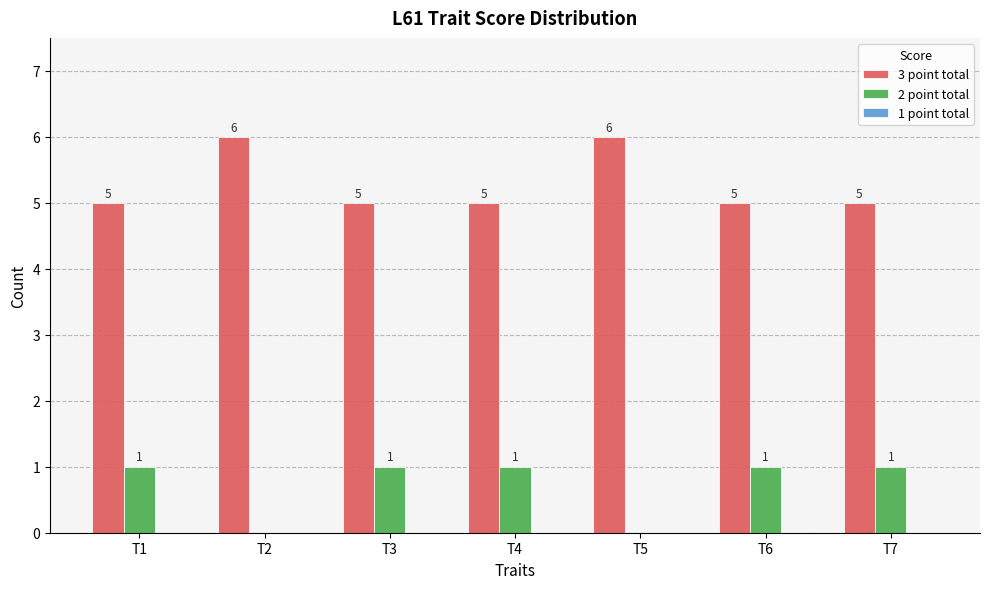

What is the sum of all 3 point total values?

37